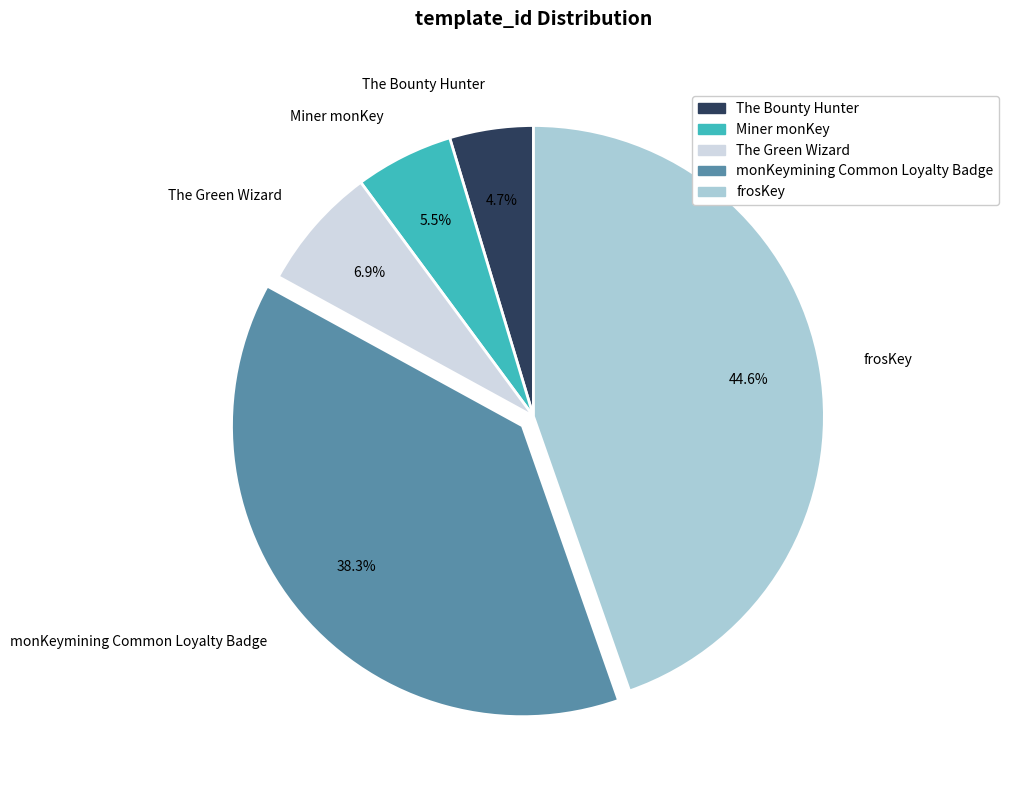

Count the number of slices in the pie.

5